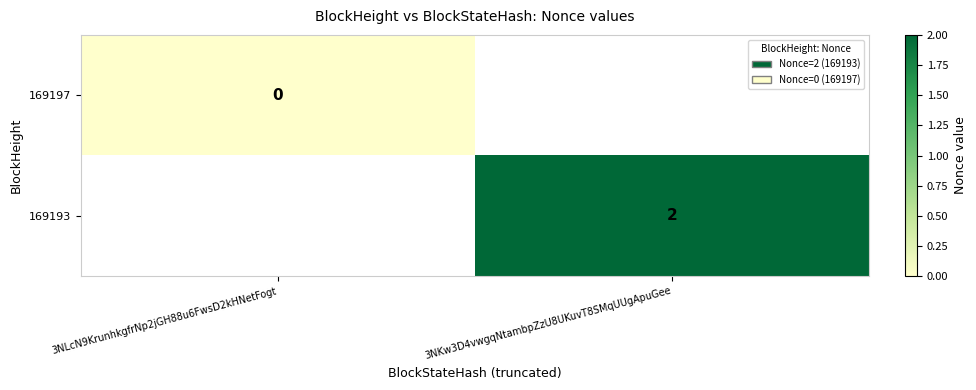

The 169193 series shows 1 at 3NKw3D4vwgqNtambpZzU8UKuvT8SMqUUgApuGee. True or false?

False